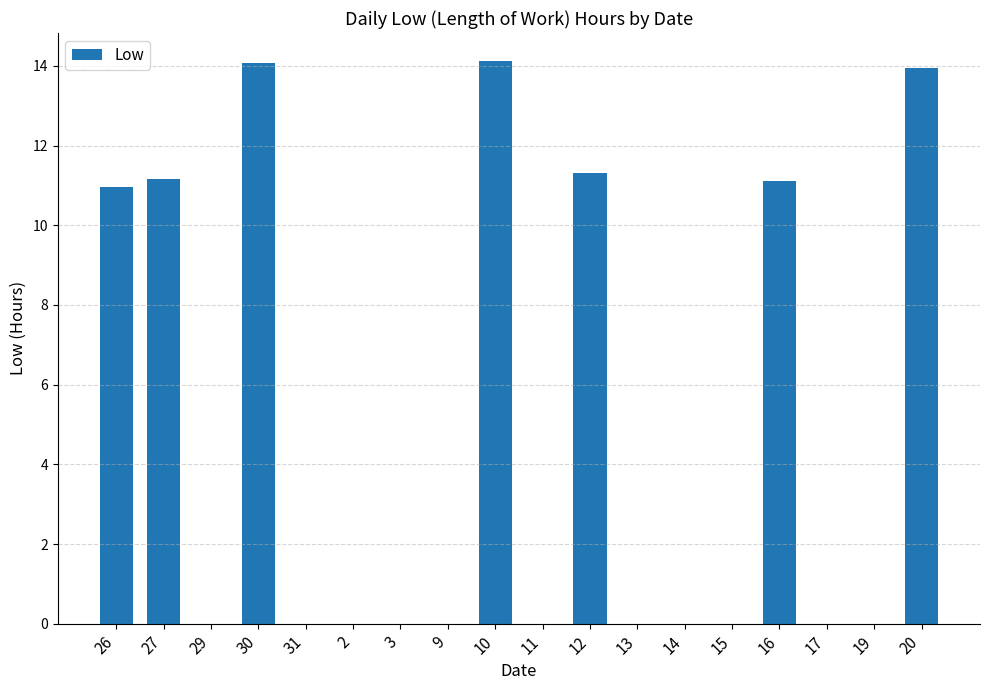

The value at 12 is 11.3. True or false?

True